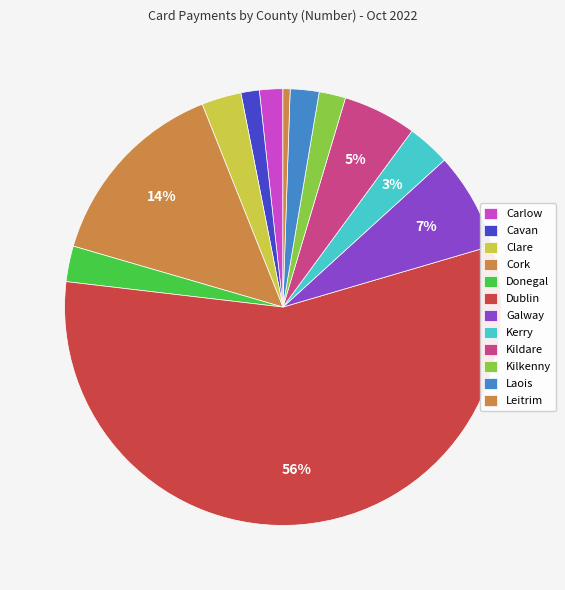

Count the number of slices in the pie.

12